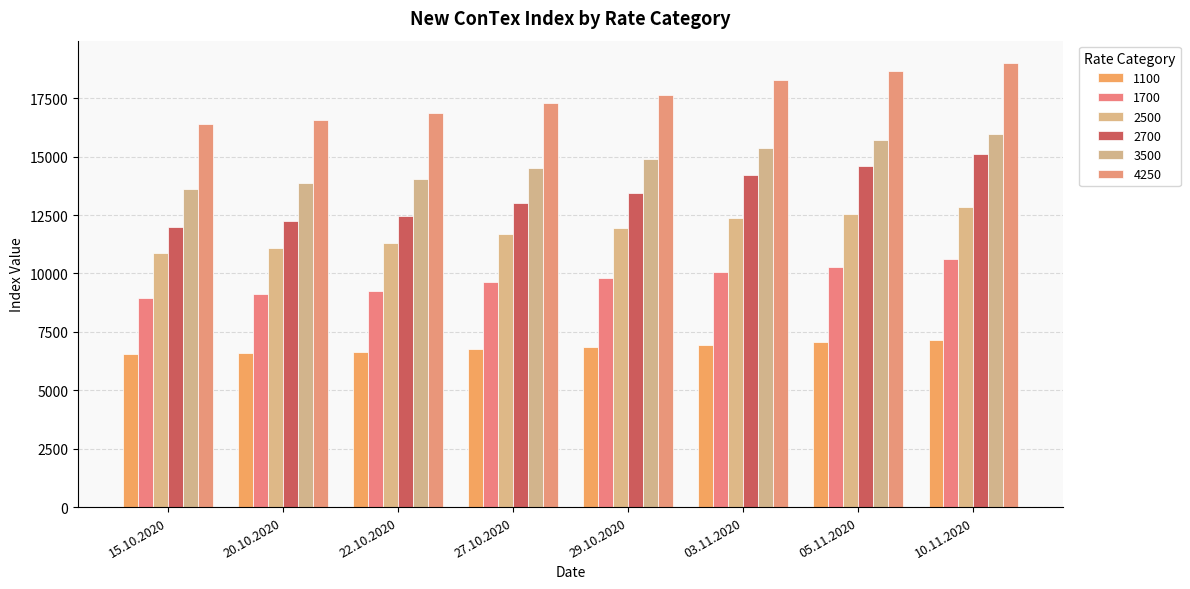

How many bars are there in total?

48